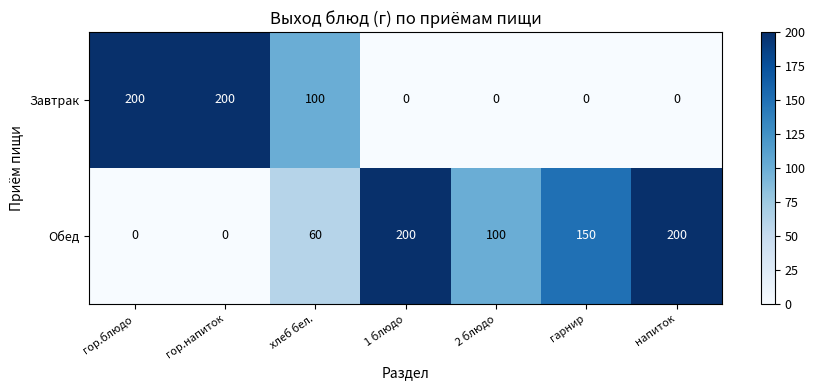

Reading left to right, transcribe all the data shown in this chart.

Завтрак: гор.блюдо=200	гор.напиток=200	хлеб бел.=100	1 блюдо=0	2 блюдо=0	гарнир=0	напиток=0
Обед: гор.блюдо=0	гор.напиток=0	хлеб бел.=60	1 блюдо=200	2 блюдо=100	гарнир=150	напиток=200